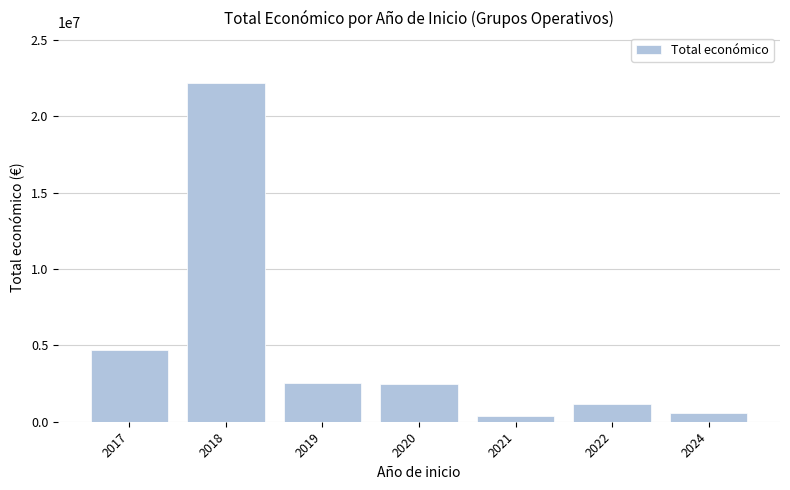

What is the ratio of the value at 2022 to the value at 2019?

0.5